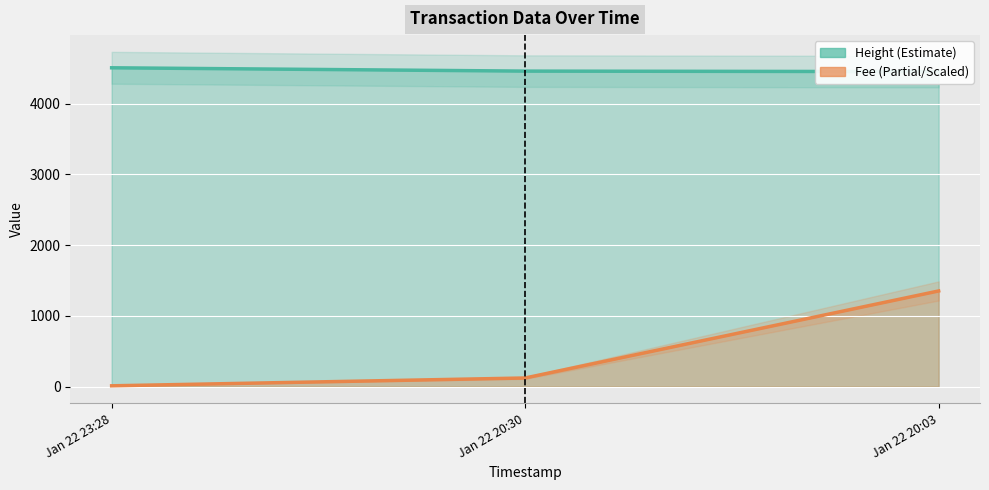

The value of Fee at Jan 22 23:28 is 11.2. True or false?

True